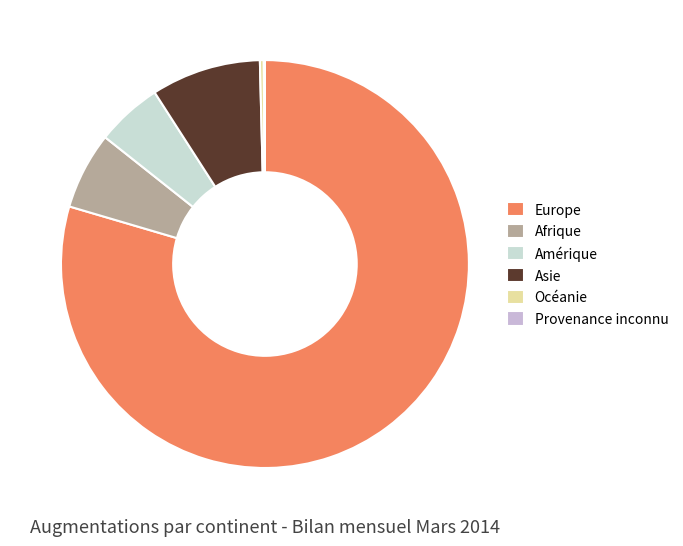

The Provenance inconnu slice represents 0% of the pie. True or false?

True